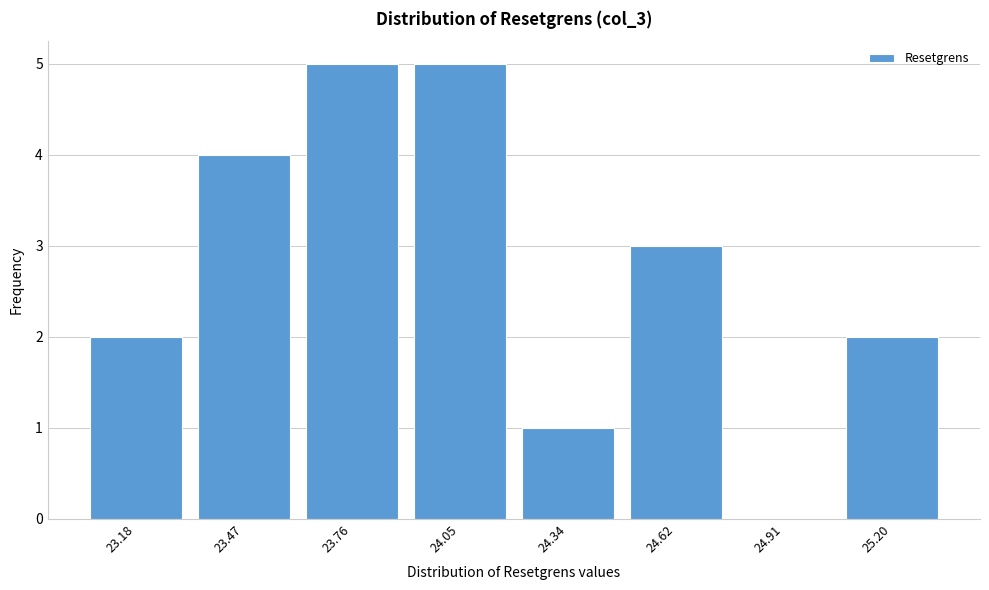

Reading left to right, list all the values displayed in this chart.

23.18=2	23.47=4	23.76=5	24.05=5	24.34=1	24.62=3	24.91=0	25.20=2